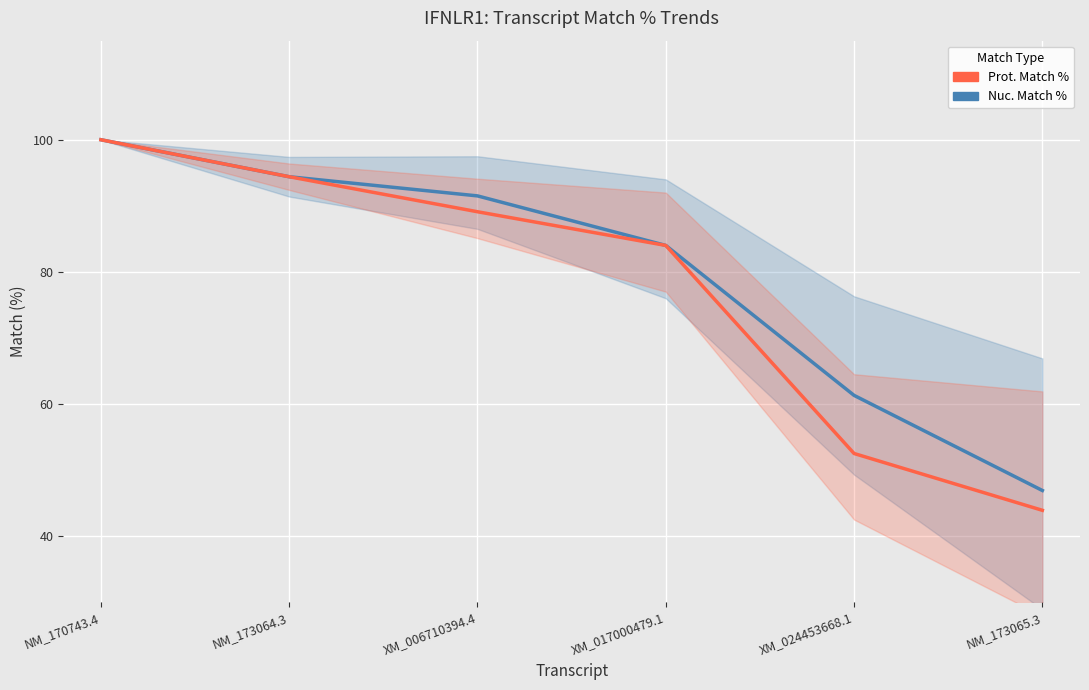

What is the difference between the maximum and minimum values in the Nuc. Match % series?

53.1